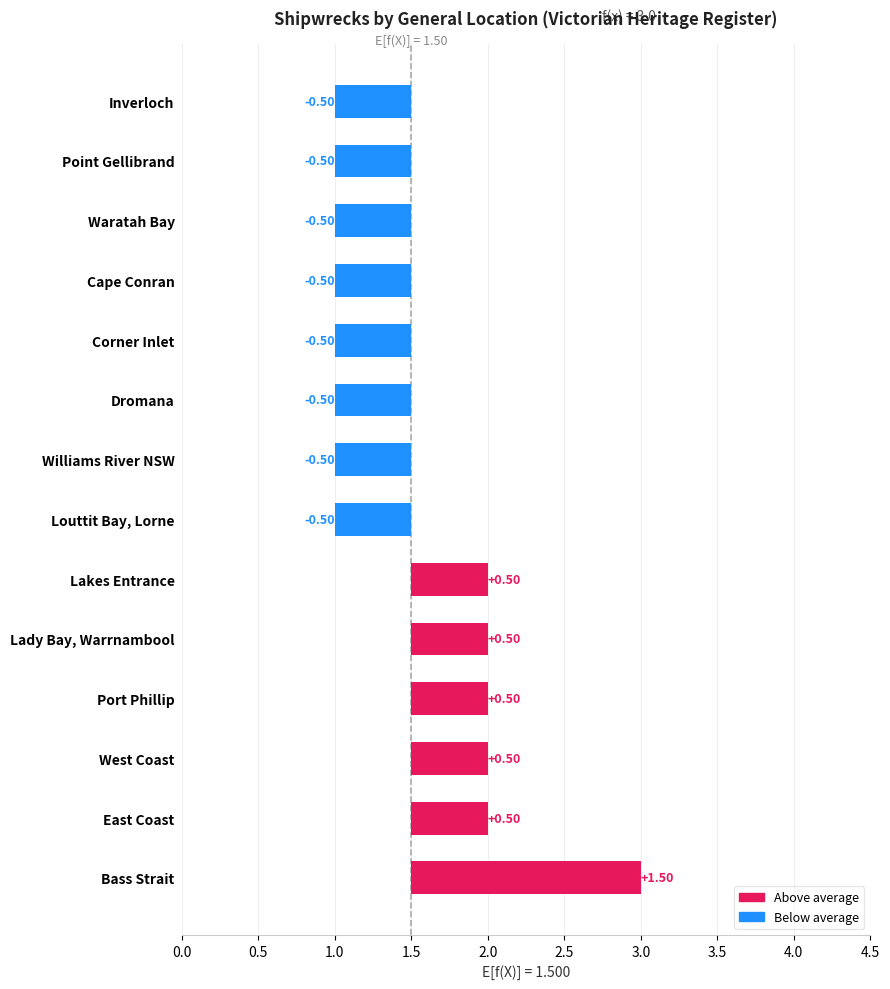

List the labels in order of value, largest first.

Bass Strait, East Coast, West Coast, Port Phillip, Lady Bay, Warrnambool, Lakes Entrance, Louttit Bay, Lorne, Williams River NSW, Dromana, Corner Inlet, Cape Conran, Waratah Bay, Point Gellibrand, Inverloch